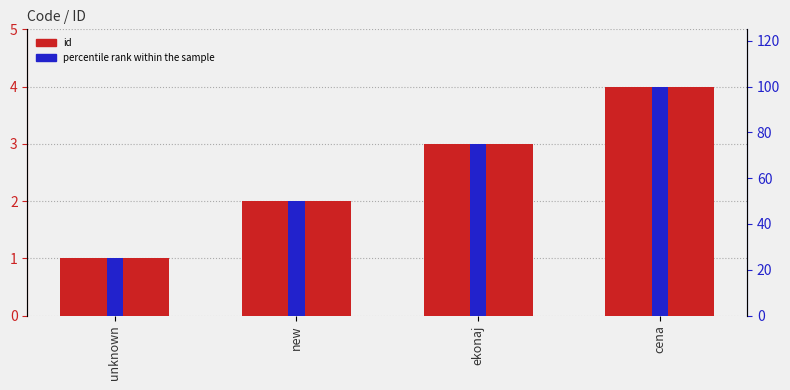

At how many categories does at least one series exceed 57?

2